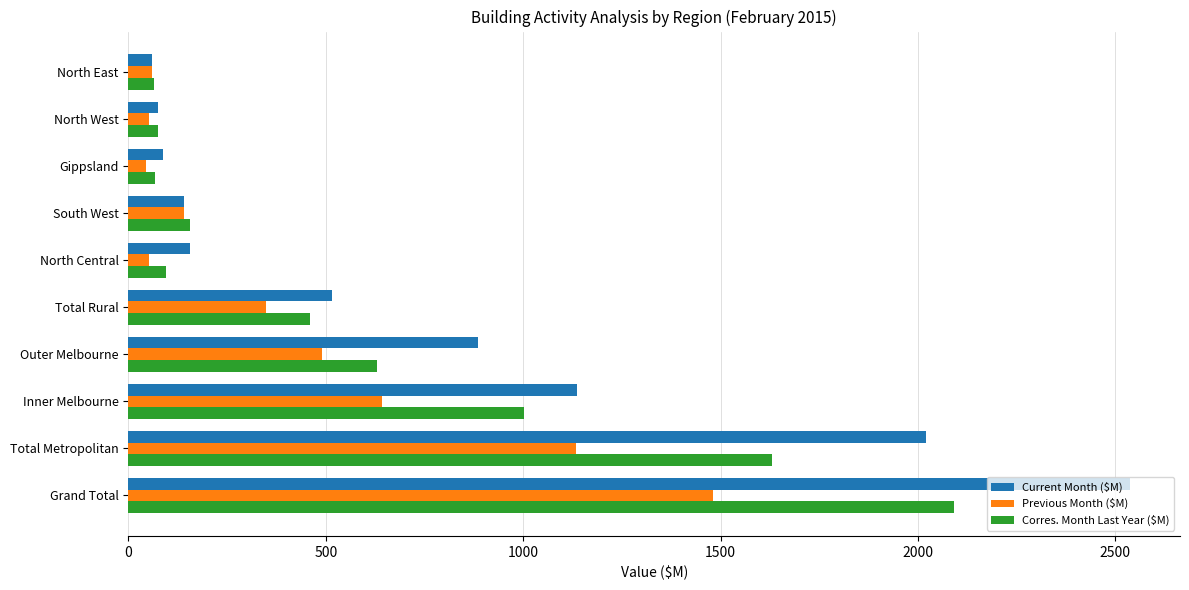

Which series has the largest total across all categories?

Current Month ($M)